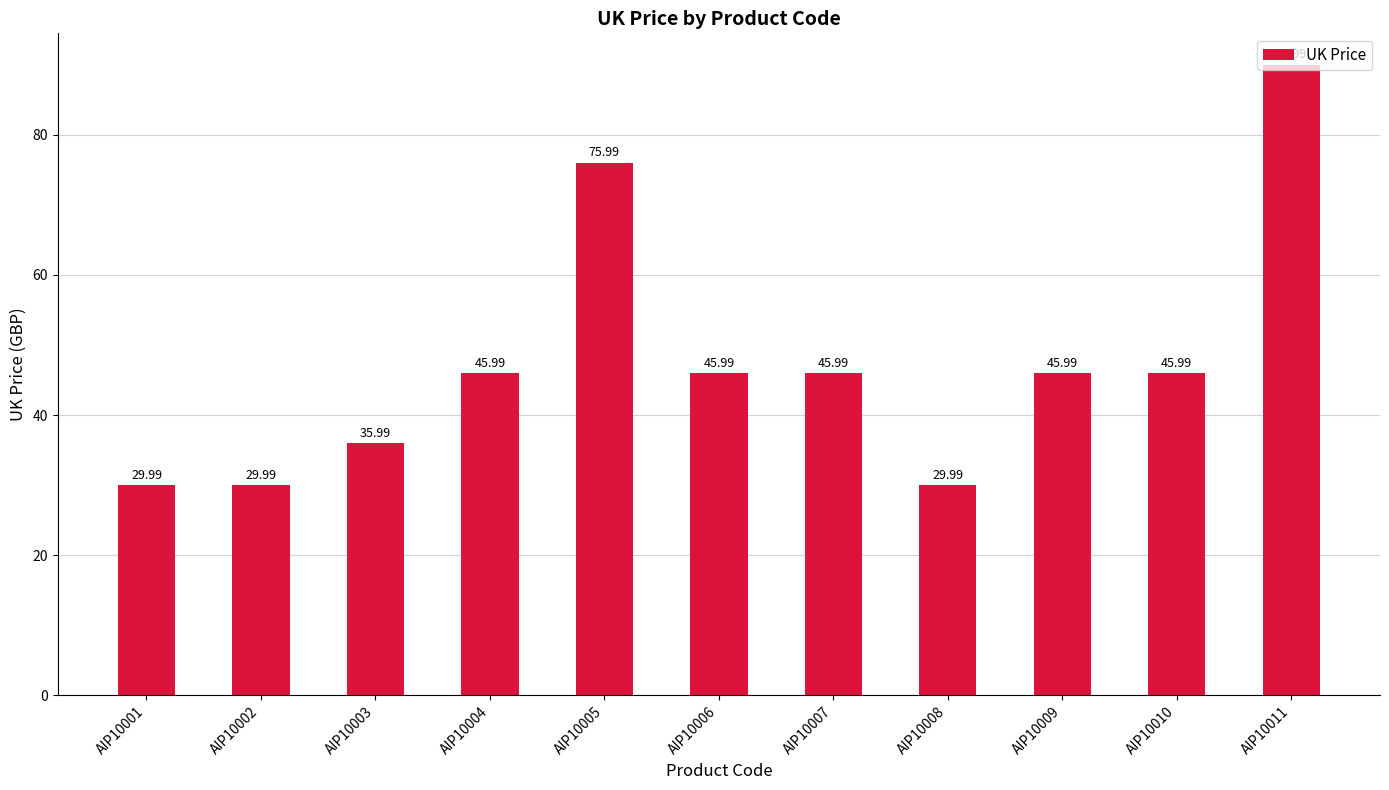

Is it true that the value at AIP10008 is 30.0?

True